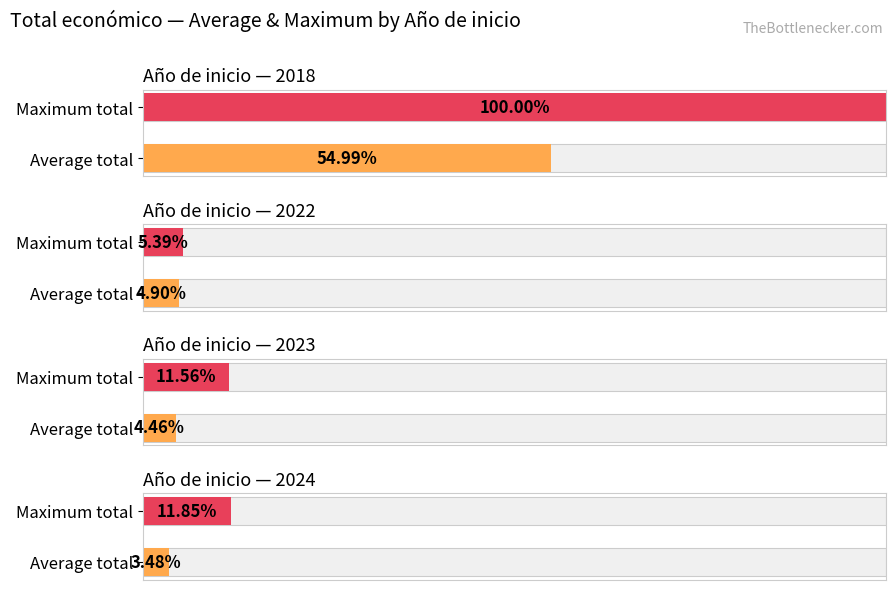

Which label corresponds to the largest value in the chart?

2018